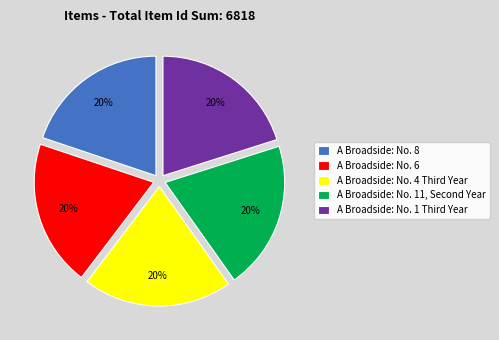

Does A Broadside: No. 8 represent more than half of the total?

No